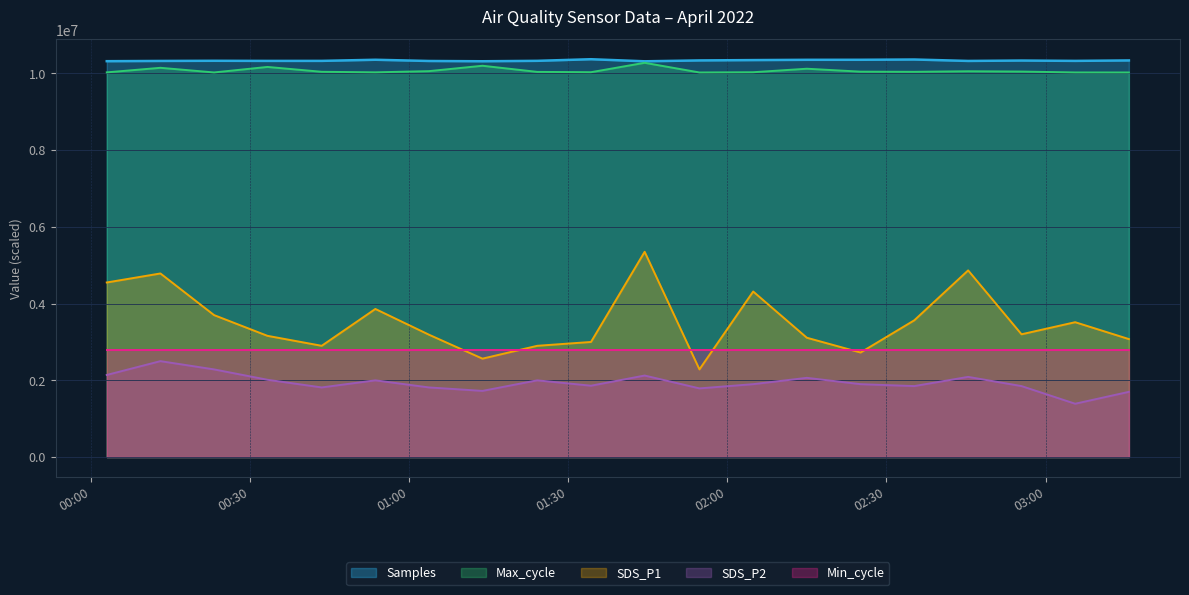

Is it true that Max_cycle equals 2468367.5 at 2022/04/01 02:35:15?

False